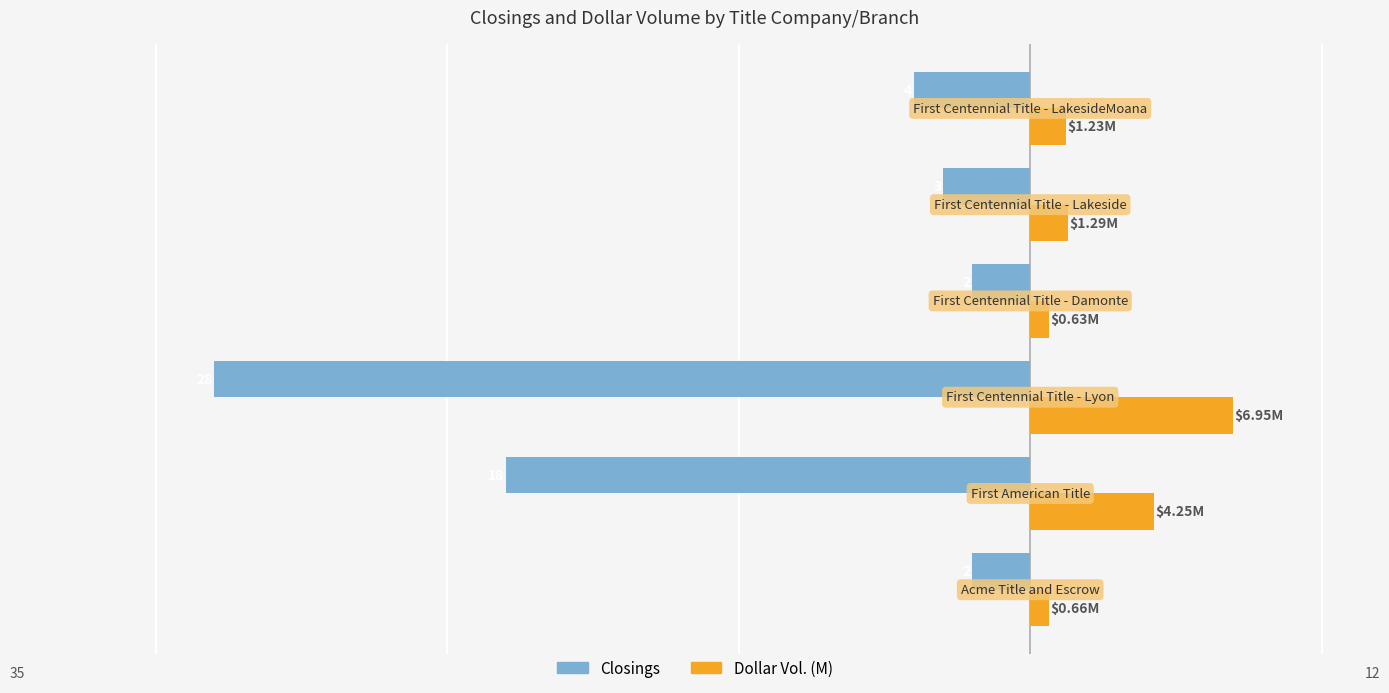

What is the smallest value displayed?

-28.0